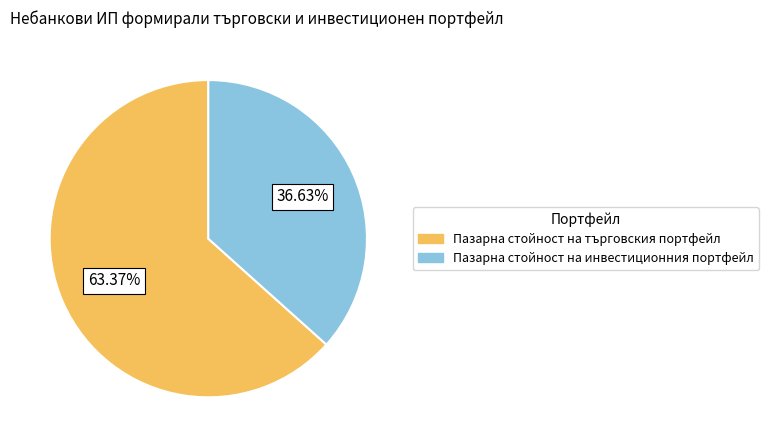

To the nearest percent, what portion does Пазарна стойност на инвестиционния портфейл represent?

37%